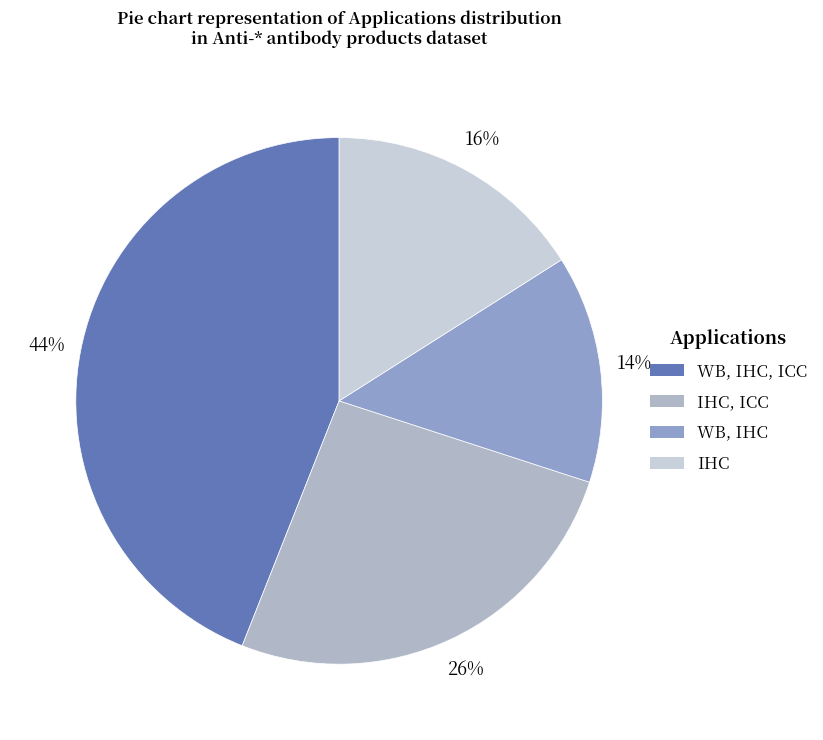

Count the number of slices in the pie.

4